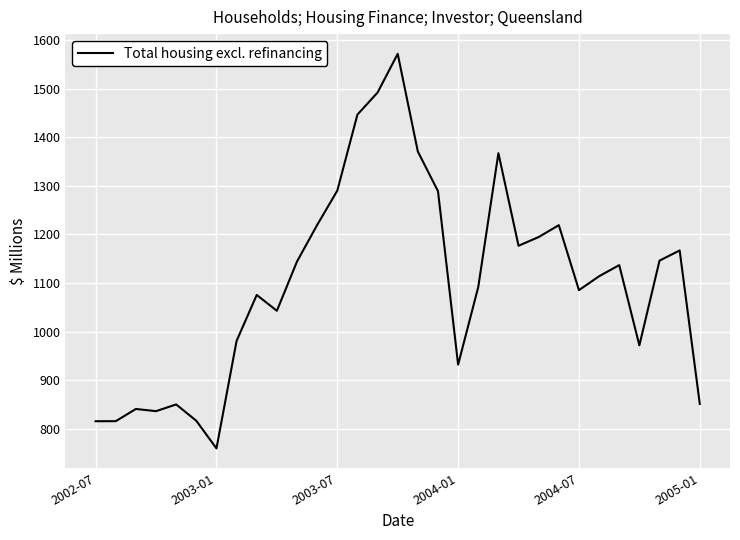

What is the greatest value displayed?

1571.3